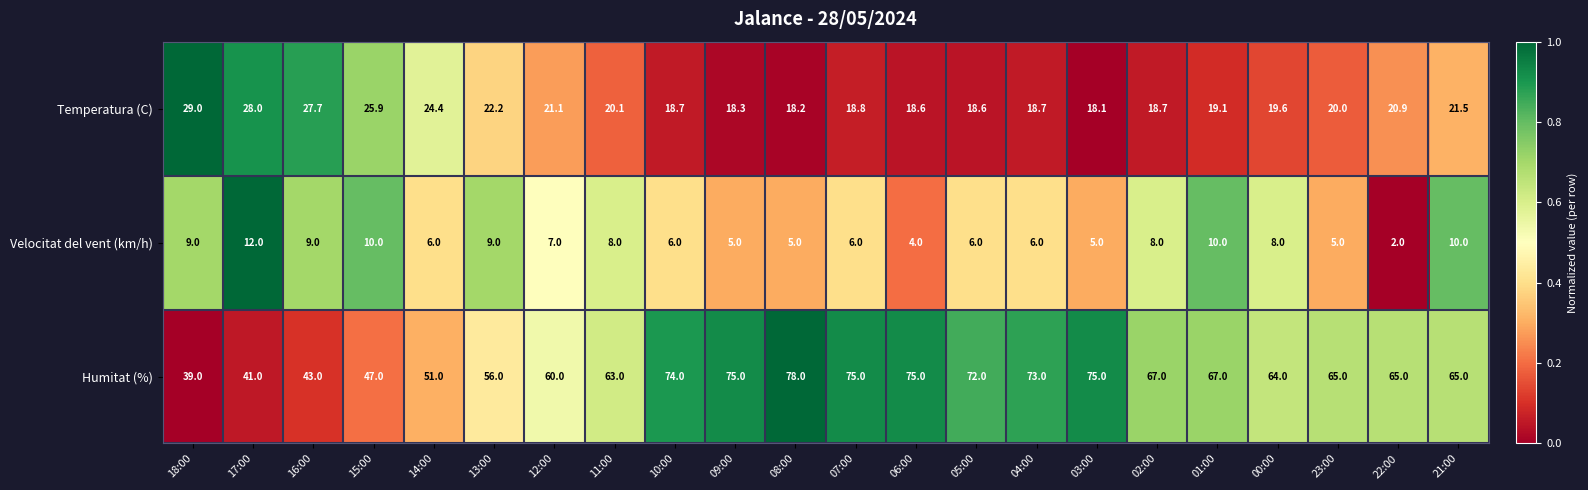

Rank the series by their average value, from highest to lowest.

Humitat (%), Temperatura (C), Velocitat del vent (km/h)